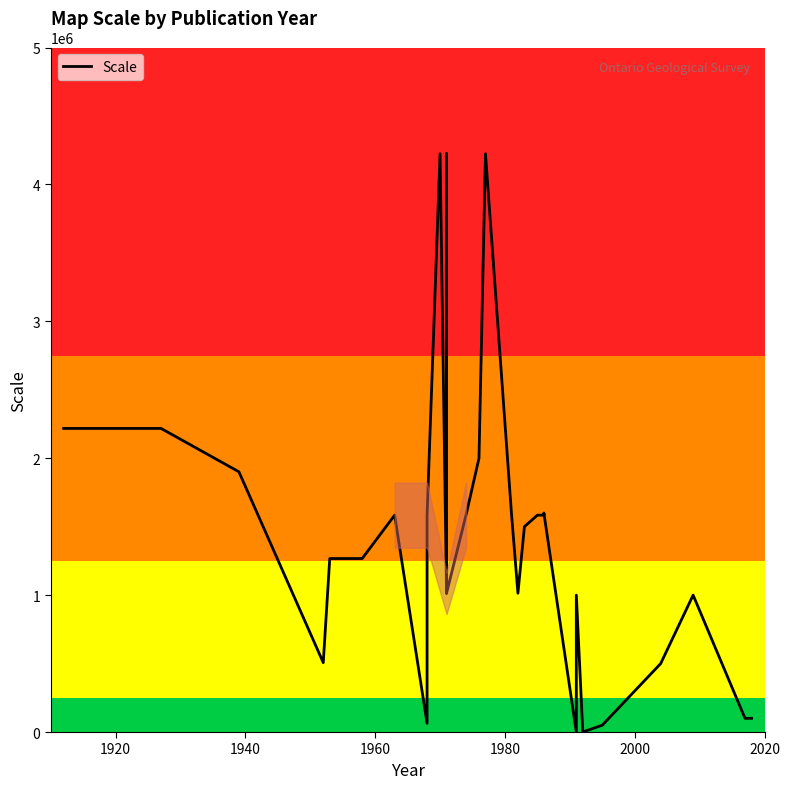

The chart shows a value of 849113 at 10. True or false?

False